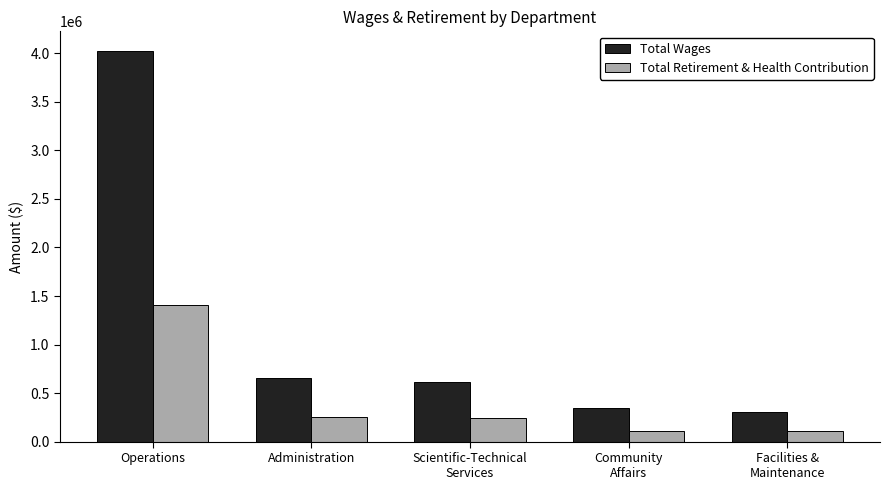

What is the difference between the maximum and minimum values in the Total Wages series?

3723379